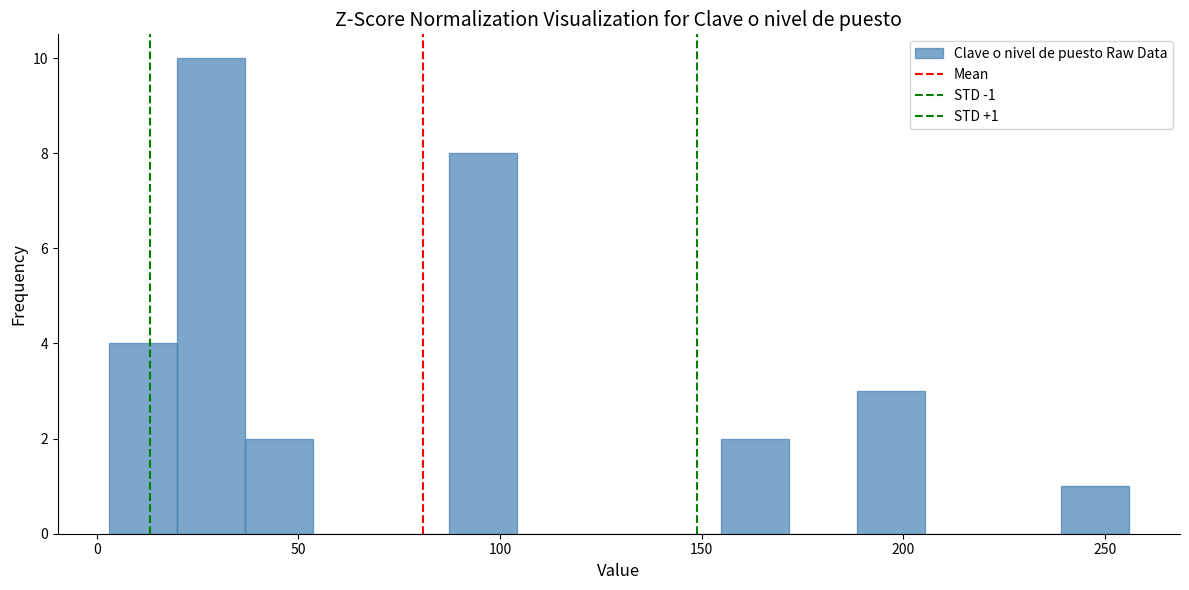

Read against the x-axis, roughly where is the centre of the tallest bar?

30